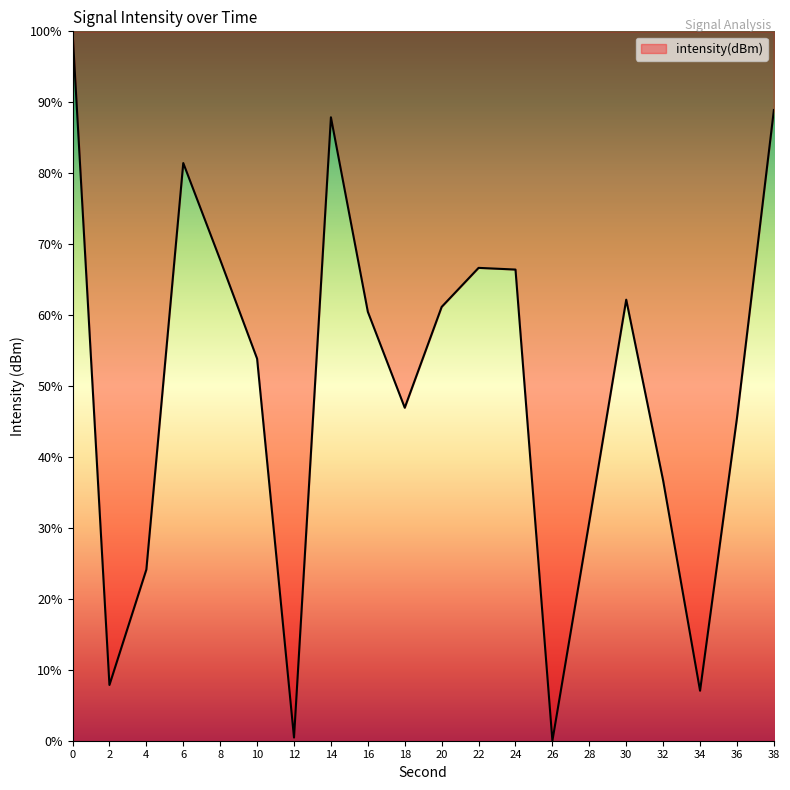

Count the number of values greater than 60.

10